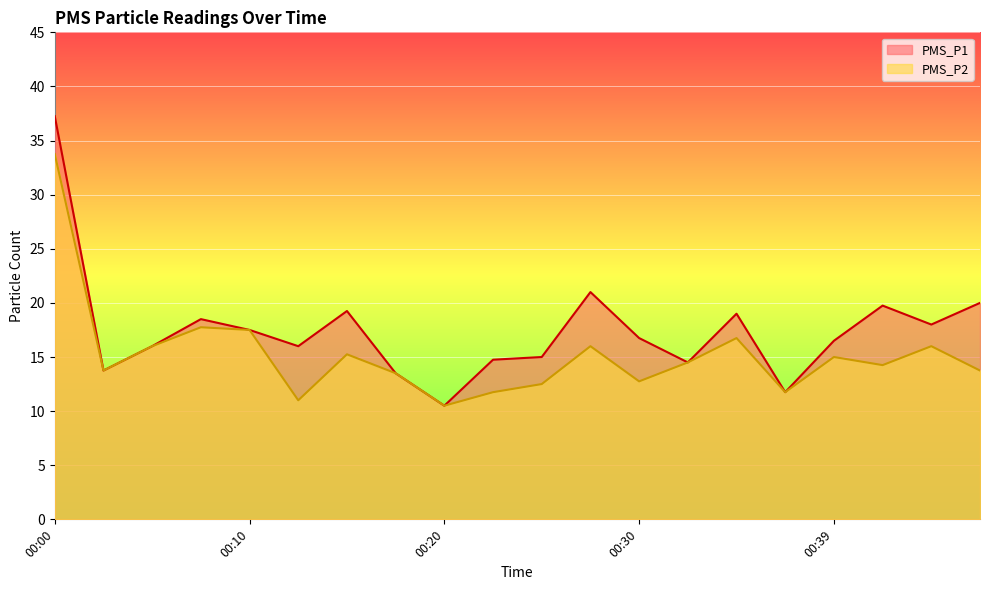

Rank the series by their maximum value, from highest to lowest.

PMS_P1, PMS_P2